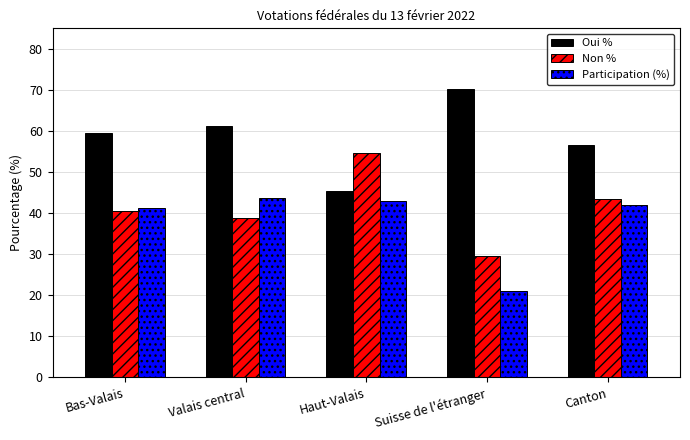

Which category has the highest value in the Non % series?

Haut-Valais